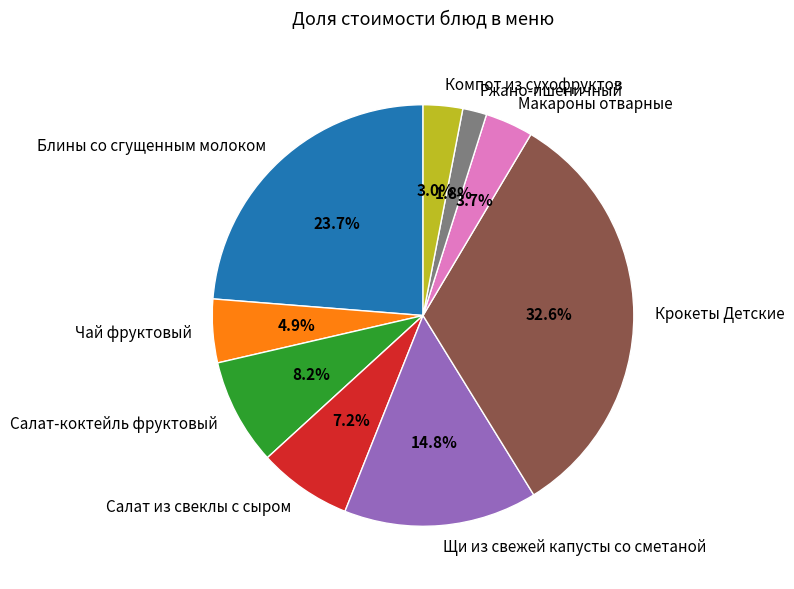

How many slices are in this pie chart?

9